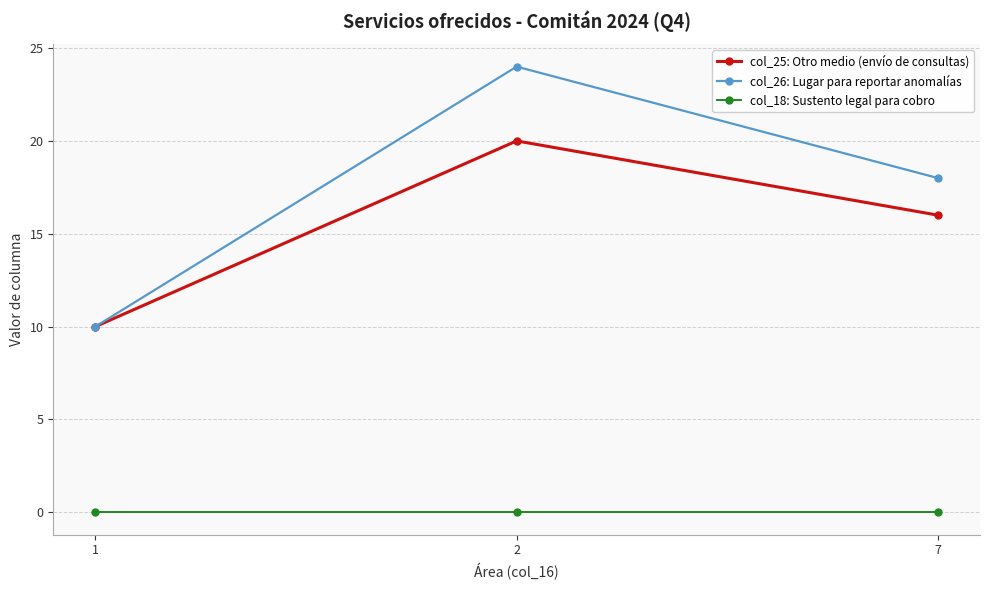

Rank the categories by col_26: Lugar para reportar anomalías value from highest to lowest.

2, 7, 1